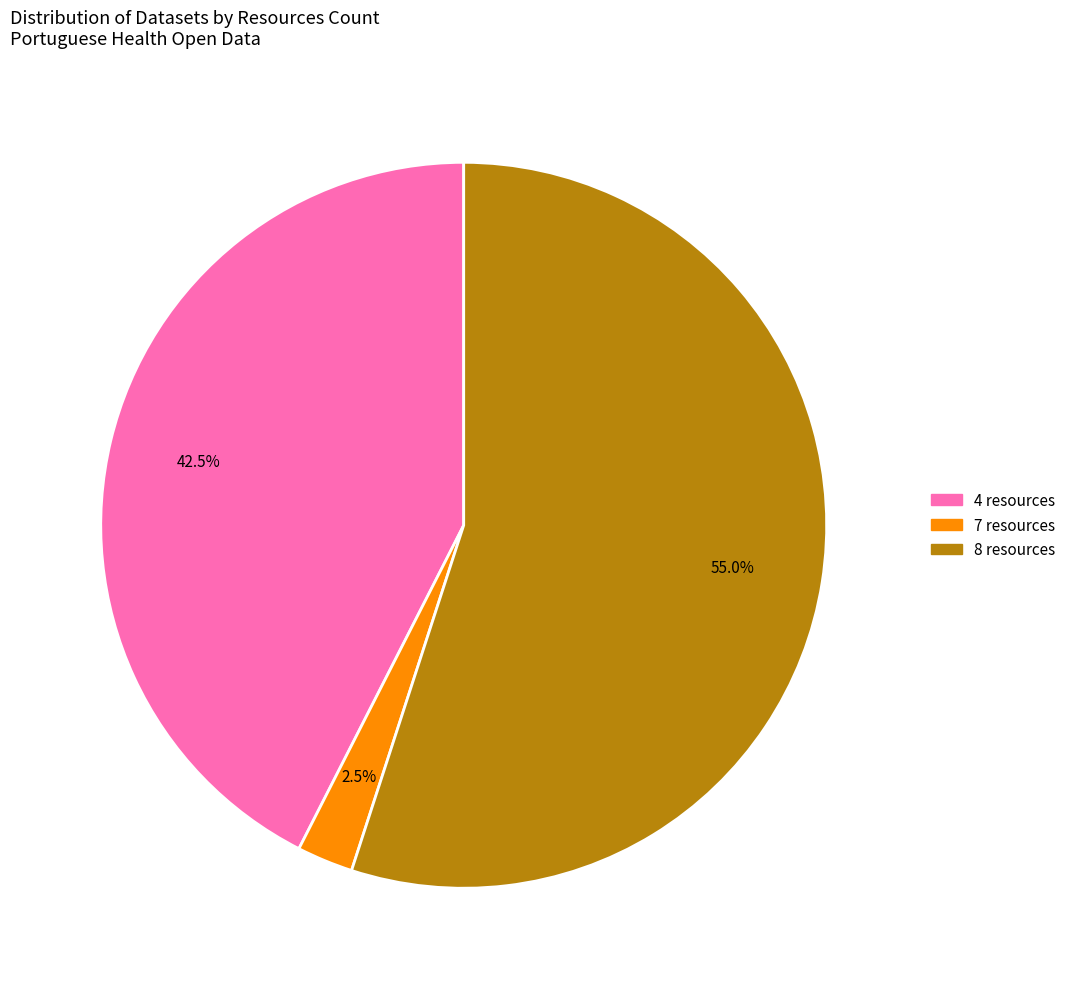

To the nearest percent, what is the average slice percentage?

33%